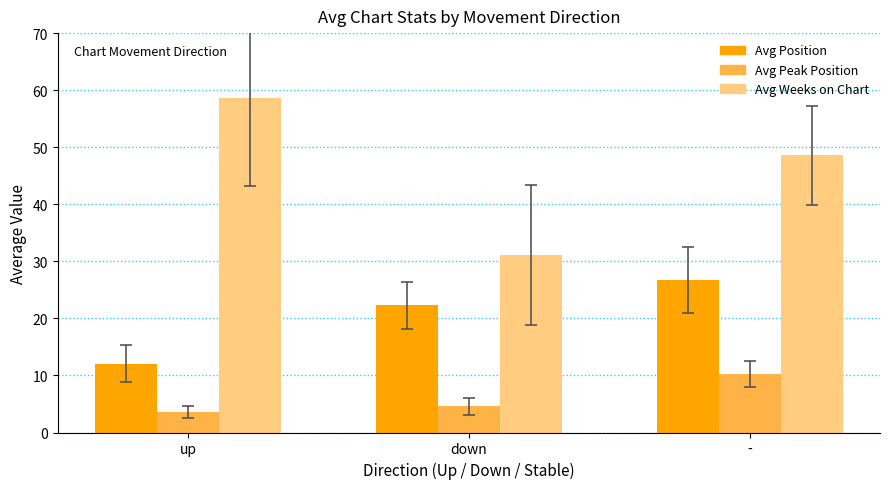

What are all the series names shown in the legend?

Avg Position, Avg Peak Position, Avg Weeks on Chart